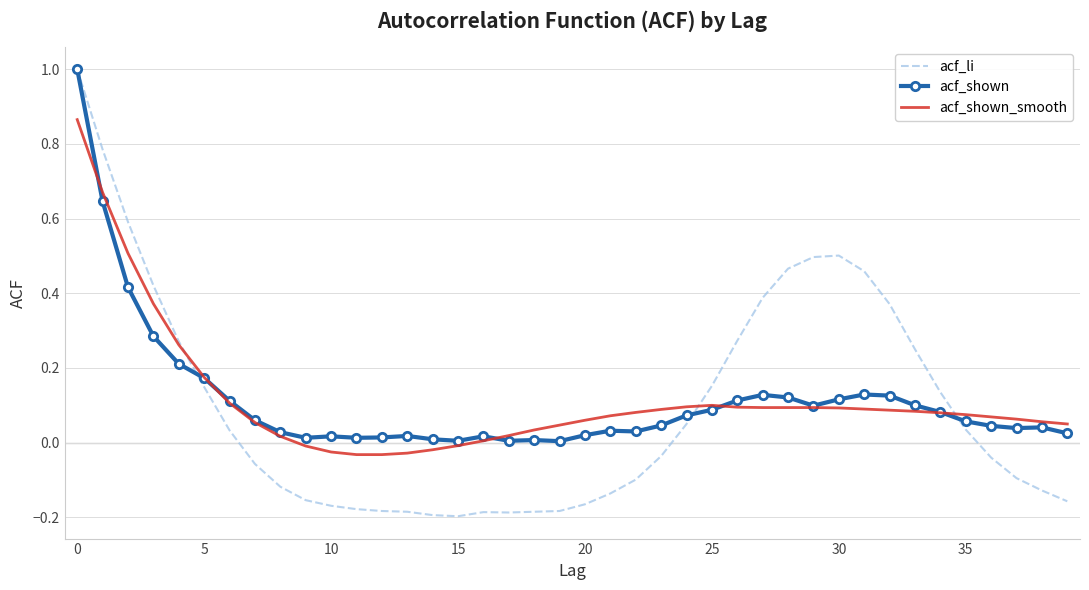

Which series has the largest range (max minus min)?

acf_li